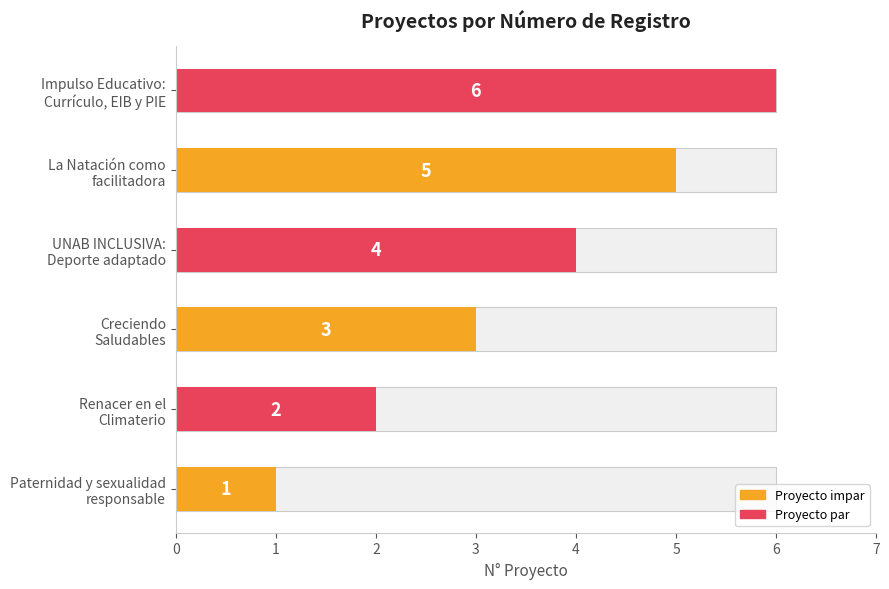

What is the minimum value shown in the chart?

1